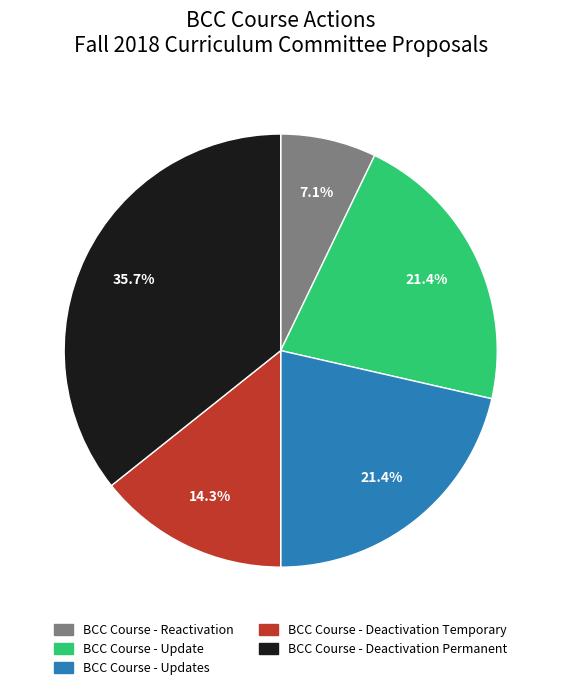

Which category has the biggest portion of the pie?

BCC Course - Deactivation Permanent